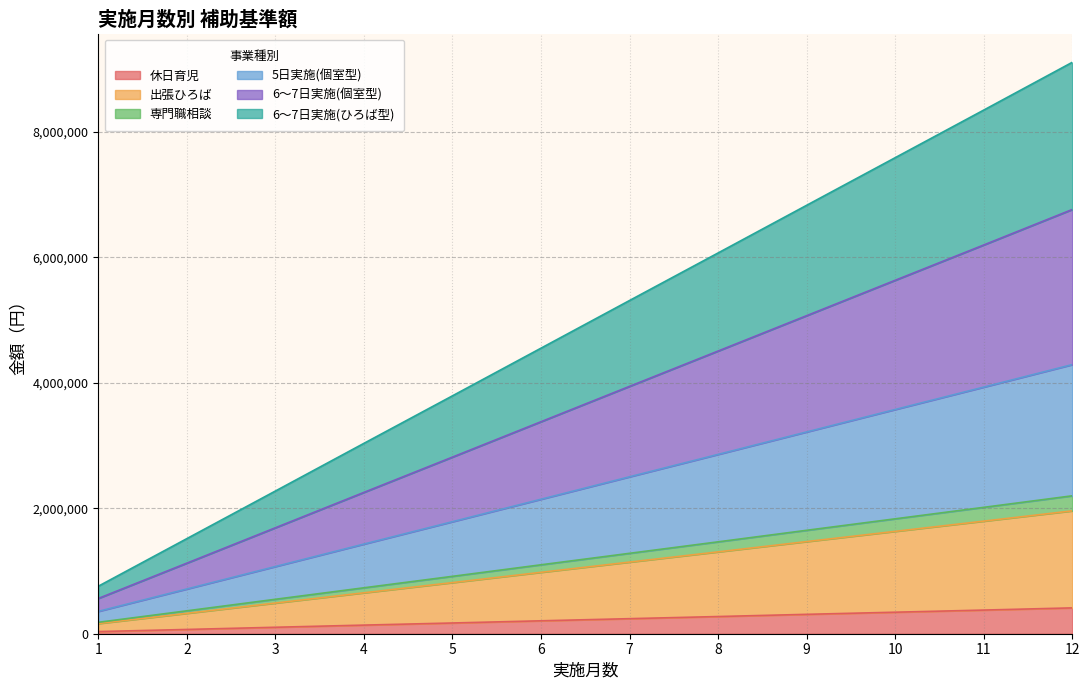

What is the spread (max minus min) of values at 4?

2898000